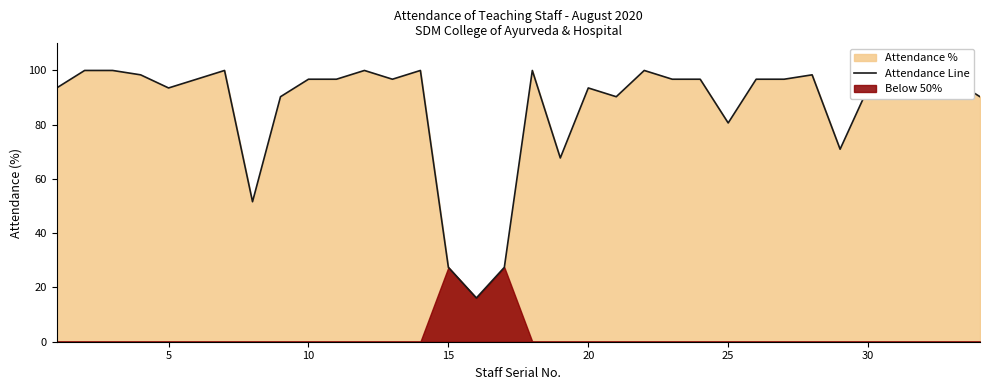

What is the lowest value of the Attendance Line series?

16.1